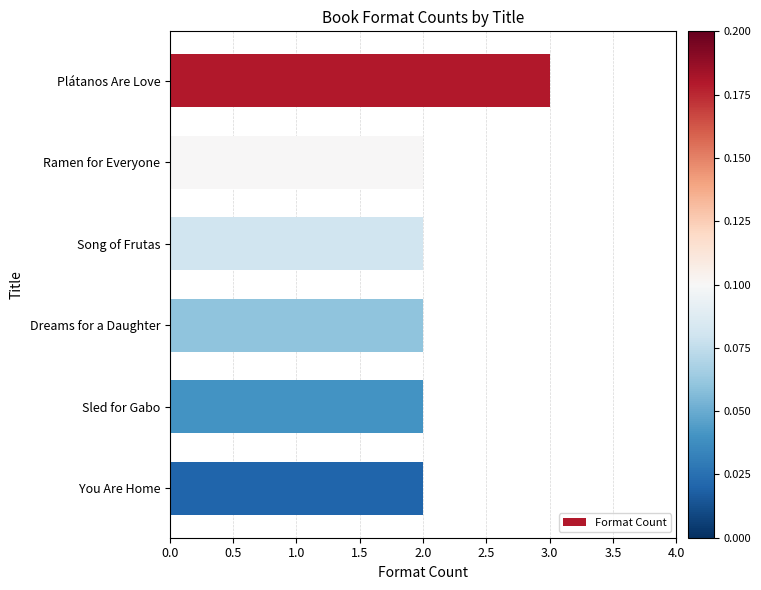

How many bars are there in total?

6